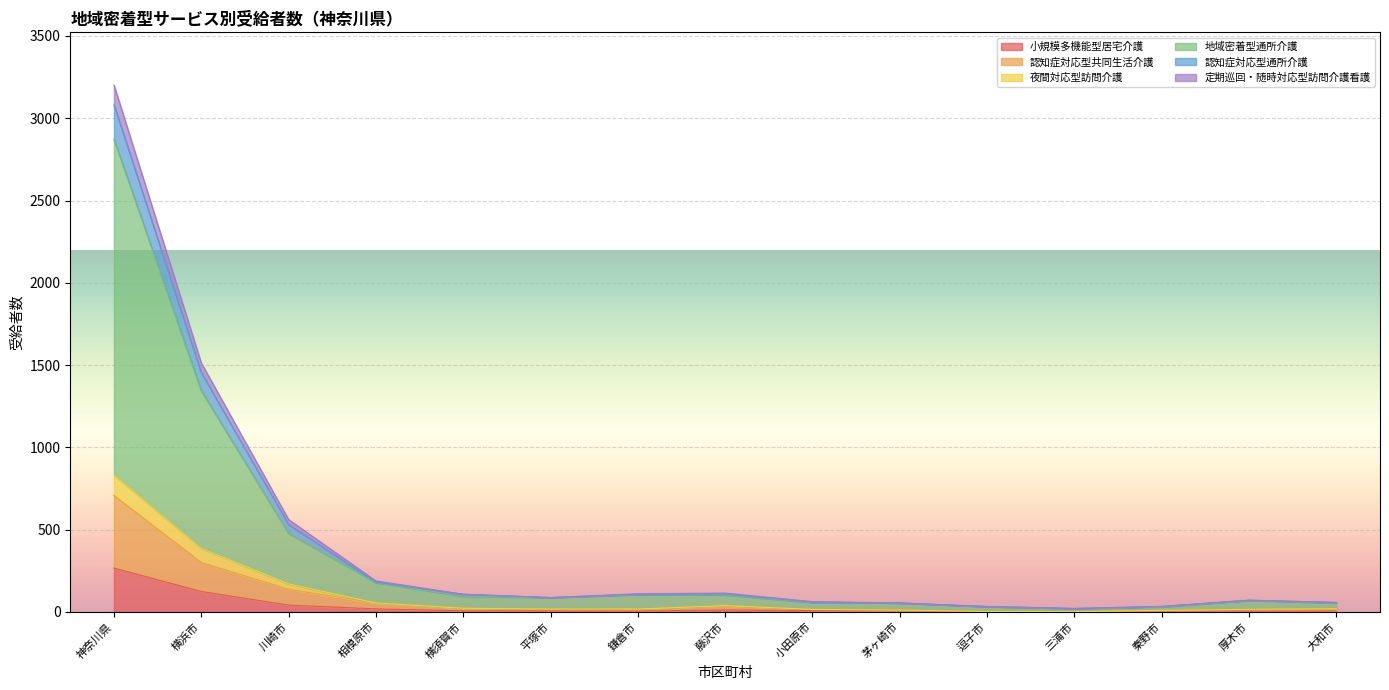

Which category has the highest value in the 小規模多機能型居宅介護 series?

神奈川県